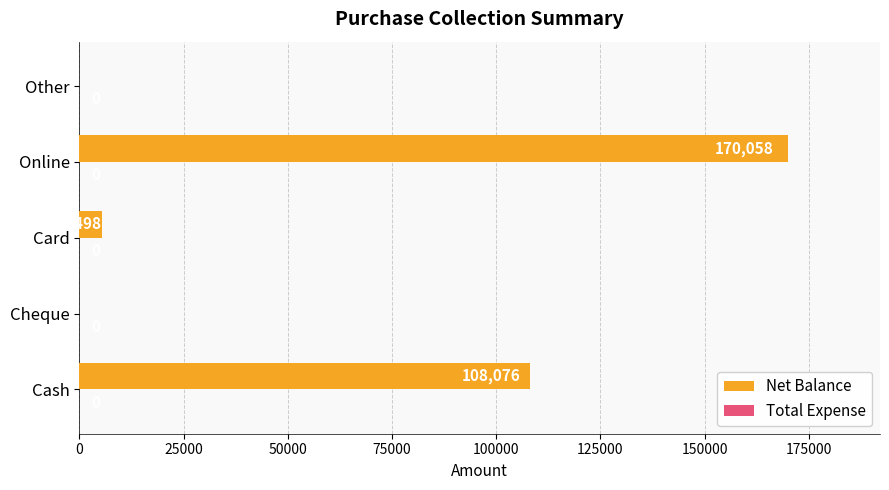

Are the bars horizontal?

Yes